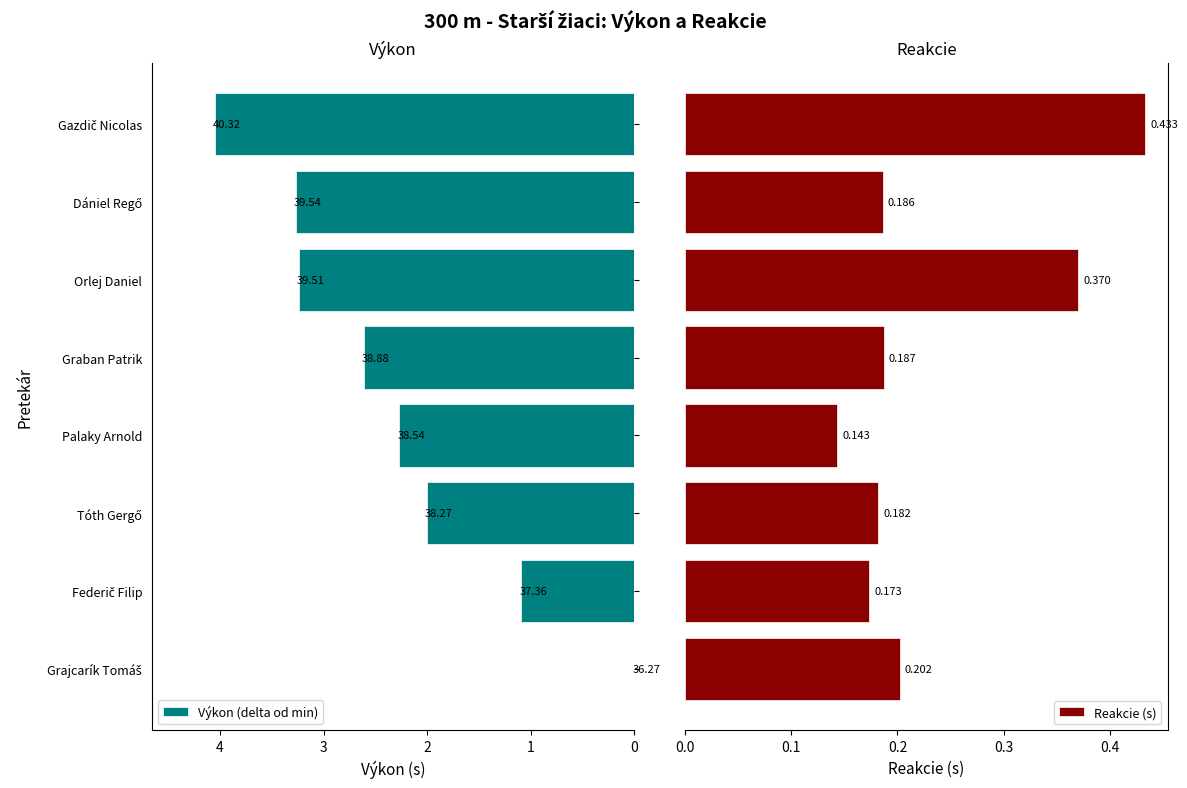

What is the difference between the second highest and second lowest values in the Reakcie (s) series?

0.2